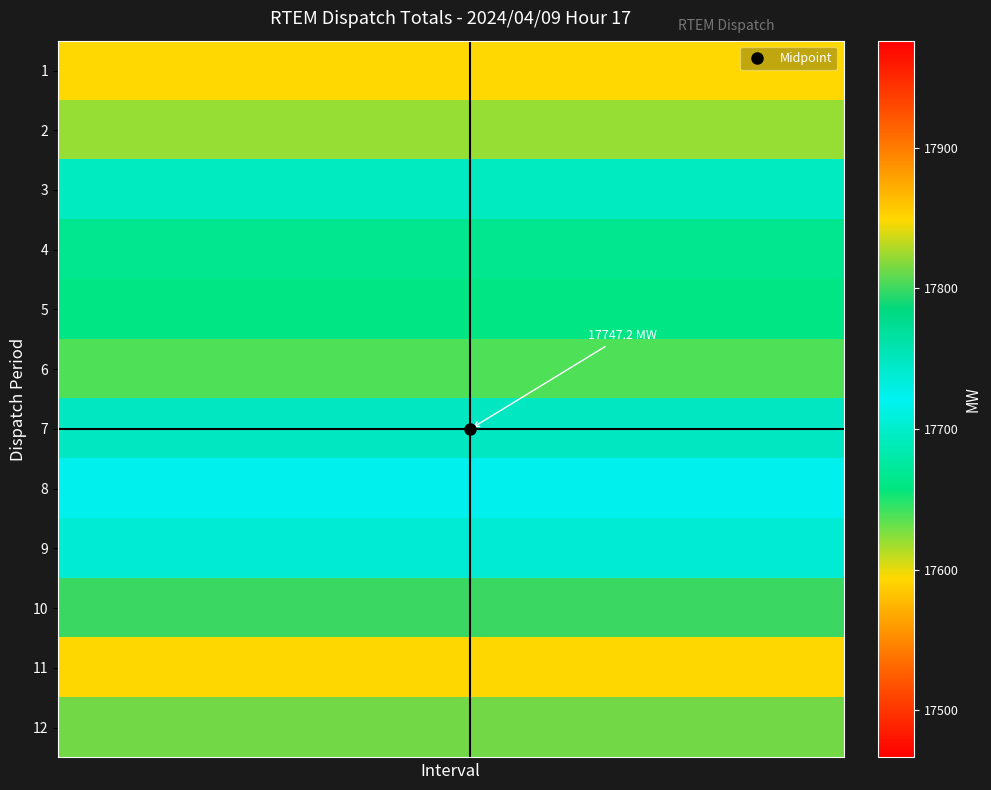

Reading left to right, transcribe all the data shown in this chart.

1: 17593.8	17593.8	17593.8	17593.8	17593.8	17593.8	17593.8	17593.8	17593.8	17593.8	17593.8	17593.8	17593.8	17593.8	17593.8	17593.8	17593.8	17593.8	17593.8	17593.8
2: 17620.3	17620.3	17620.3	17620.3	17620.3	17620.3	17620.3	17620.3	17620.3	17620.3	17620.3	17620.3	17620.3	17620.3	17620.3	17620.3	17620.3	17620.3	17620.3	17620.3
3: 17693.8	17693.8	17693.8	17693.8	17693.8	17693.8	17693.8	17693.8	17693.8	17693.8	17693.8	17693.8	17693.8	17693.8	17693.8	17693.8	17693.8	17693.8	17693.8	17693.8
4: 17666.7	17666.7	17666.7	17666.7	17666.7	17666.7	17666.7	17666.7	17666.7	17666.7	17666.7	17666.7	17666.7	17666.7	17666.7	17666.7	17666.7	17666.7	17666.7	17666.7
5: 17660.7	17660.7	17660.7	17660.7	17660.7	17660.7	17660.7	17660.7	17660.7	17660.7	17660.7	17660.7	17660.7	17660.7	17660.7	17660.7	17660.7	17660.7	17660.7	17660.7
6: 17638.3	17638.3	17638.3	17638.3	17638.3	17638.3	17638.3	17638.3	17638.3	17638.3	17638.3	17638.3	17638.3	17638.3	17638.3	17638.3	17638.3	17638.3	17638.3	17638.3
7: 17747.2	17747.2	17747.2	17747.2	17747.2	17747.2	17747.2	17747.2	17747.2	17747.2	17747.2	17747.2	17747.2	17747.2	17747.2	17747.2	17747.2	17747.2	17747.2	17747.2
8: 17724.1	17724.1	17724.1	17724.1	17724.1	17724.1	17724.1	17724.1	17724.1	17724.1	17724.1	17724.1	17724.1	17724.1	17724.1	17724.1	17724.1	17724.1	17724.1	17724.1
9: 17737.8	17737.8	17737.8	17737.8	17737.8	17737.8	17737.8	17737.8	17737.8	17737.8	17737.8	17737.8	17737.8	17737.8	17737.8	17737.8	17737.8	17737.8	17737.8	17737.8
10: 17799.2	17799.2	17799.2	17799.2	17799.2	17799.2	17799.2	17799.2	17799.2	17799.2	17799.2	17799.2	17799.2	17799.2	17799.2	17799.2	17799.2	17799.2	17799.2	17799.2
11: 17848.8	17848.8	17848.8	17848.8	17848.8	17848.8	17848.8	17848.8	17848.8	17848.8	17848.8	17848.8	17848.8	17848.8	17848.8	17848.8	17848.8	17848.8	17848.8	17848.8
12: 17813.8	17813.8	17813.8	17813.8	17813.8	17813.8	17813.8	17813.8	17813.8	17813.8	17813.8	17813.8	17813.8	17813.8	17813.8	17813.8	17813.8	17813.8	17813.8	17813.8